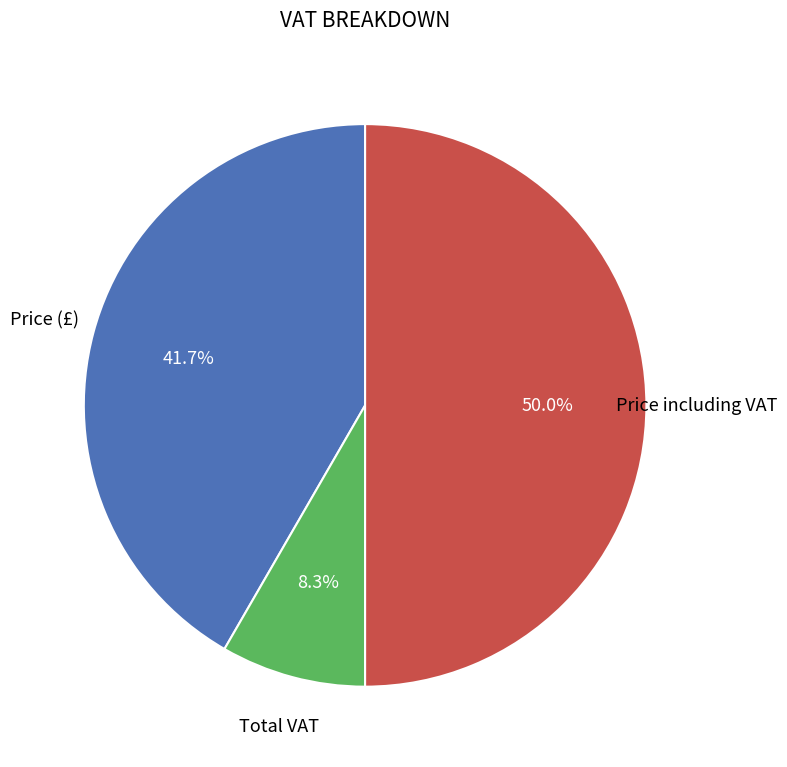

How many segments does this pie chart have?

3